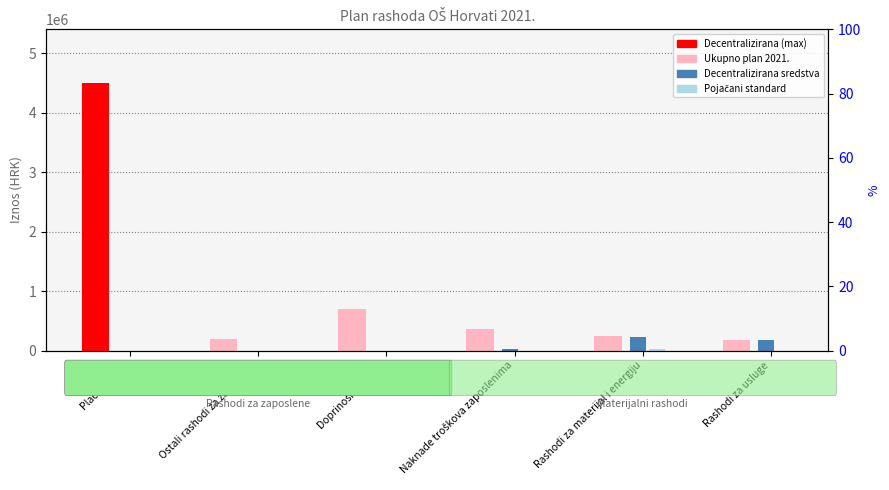

What is the total value across all series at Doprinosi na plaće?

700000